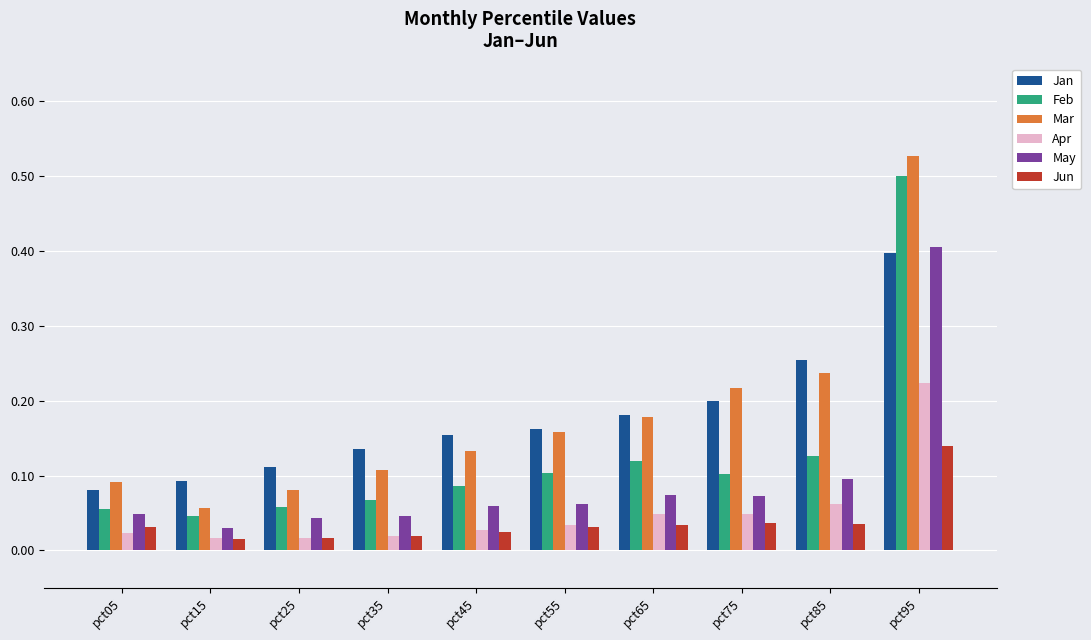

At which label does Feb reach its minimum?

pct15